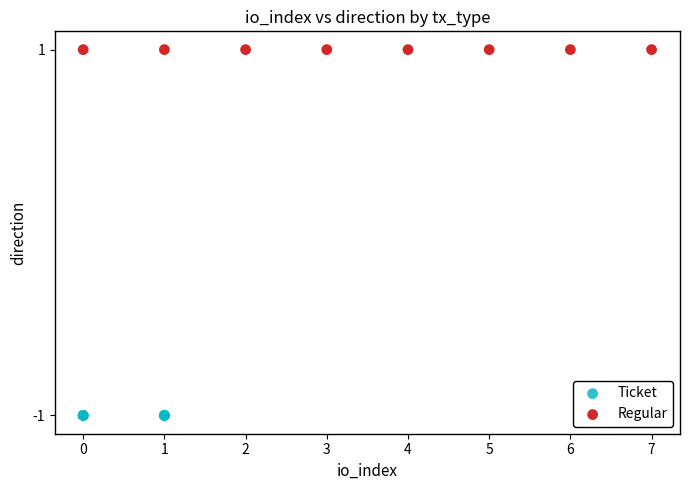

Which series contains the highest Y value?

Regular